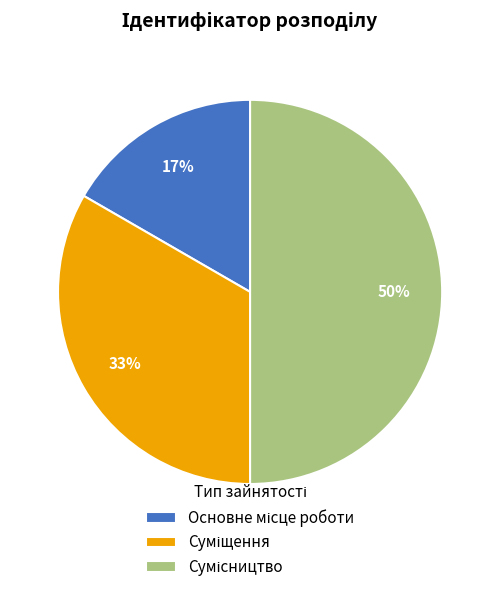

To the nearest percent, what is the average slice percentage?

33%